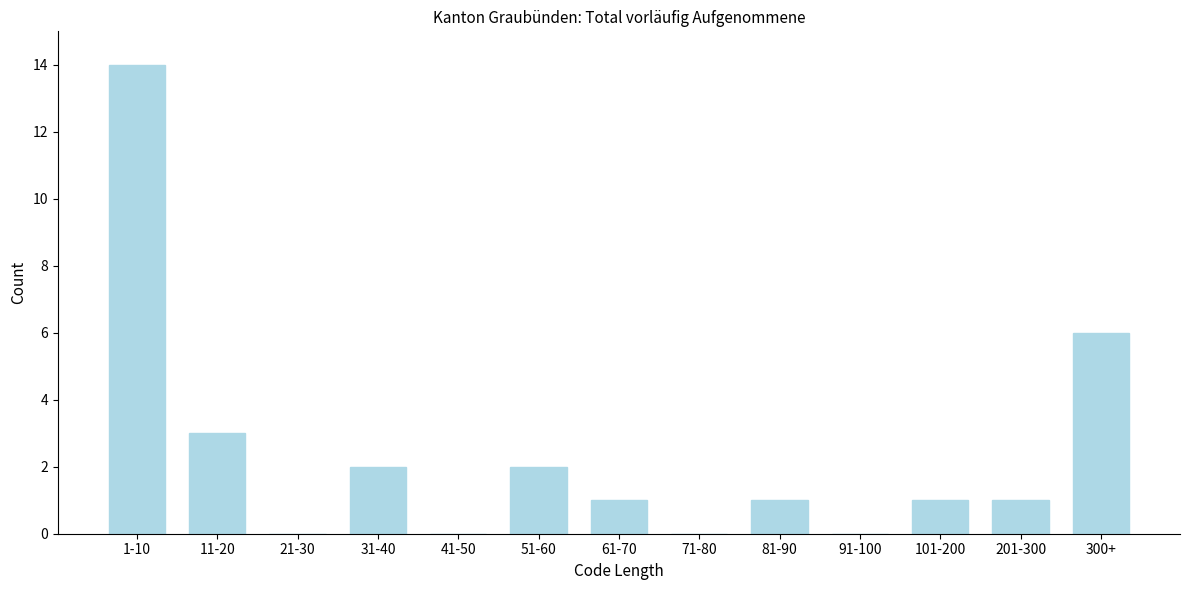

Reading left to right, list all the values displayed in this chart.

1-10=14	11-20=3	21-30=0	31-40=2	41-50=0	51-60=2	61-70=1	71-80=0	81-90=1	91-100=0	101-200=1	201-300=1	300+=6